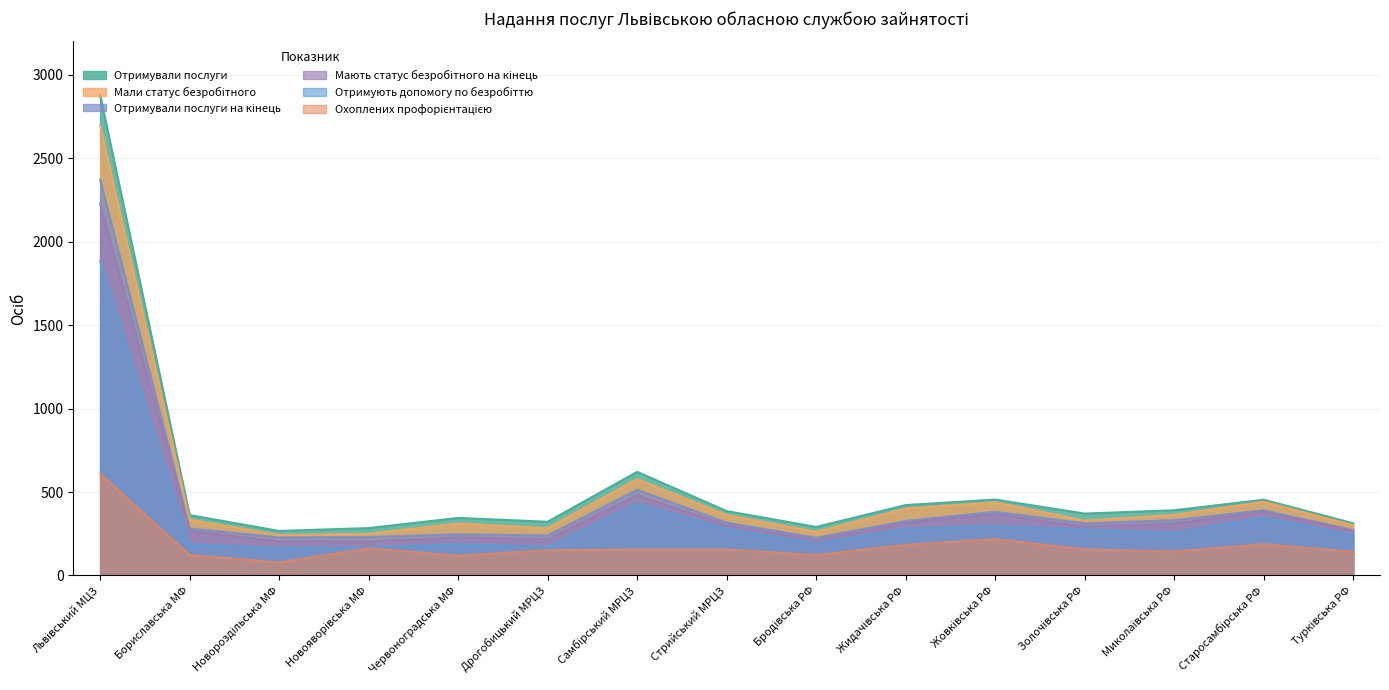

What value does the Мають статус безробітного на кінець series have at Старосамбірська РФ, to the nearest 10?

380